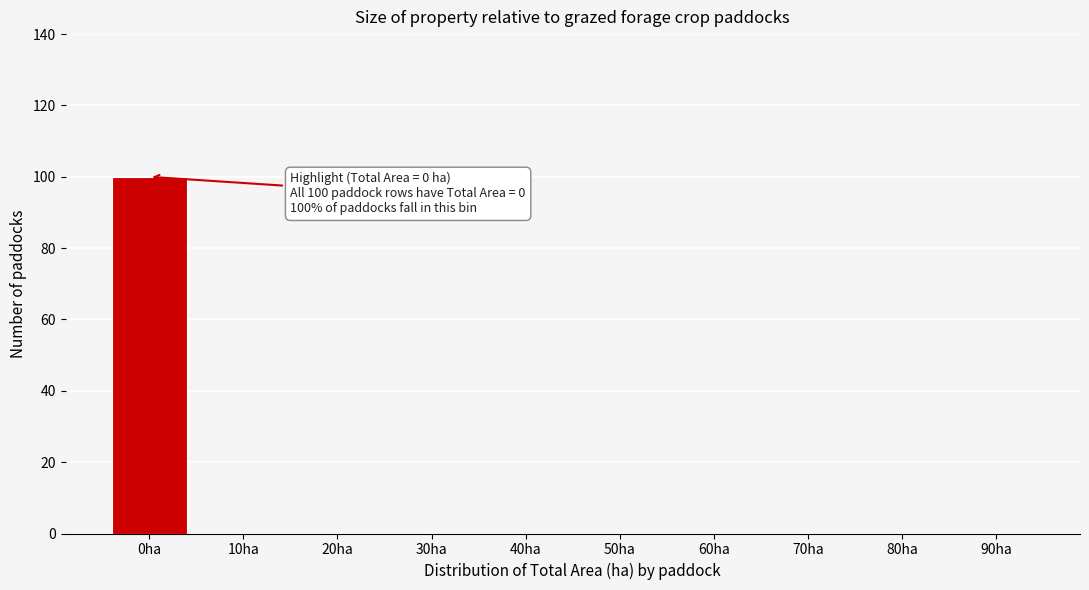

Reading left to right, list all the values displayed in this chart.

0ha=100	10ha=0	20ha=0	30ha=0	40ha=0	50ha=0	60ha=0	70ha=0	80ha=0	90ha=0